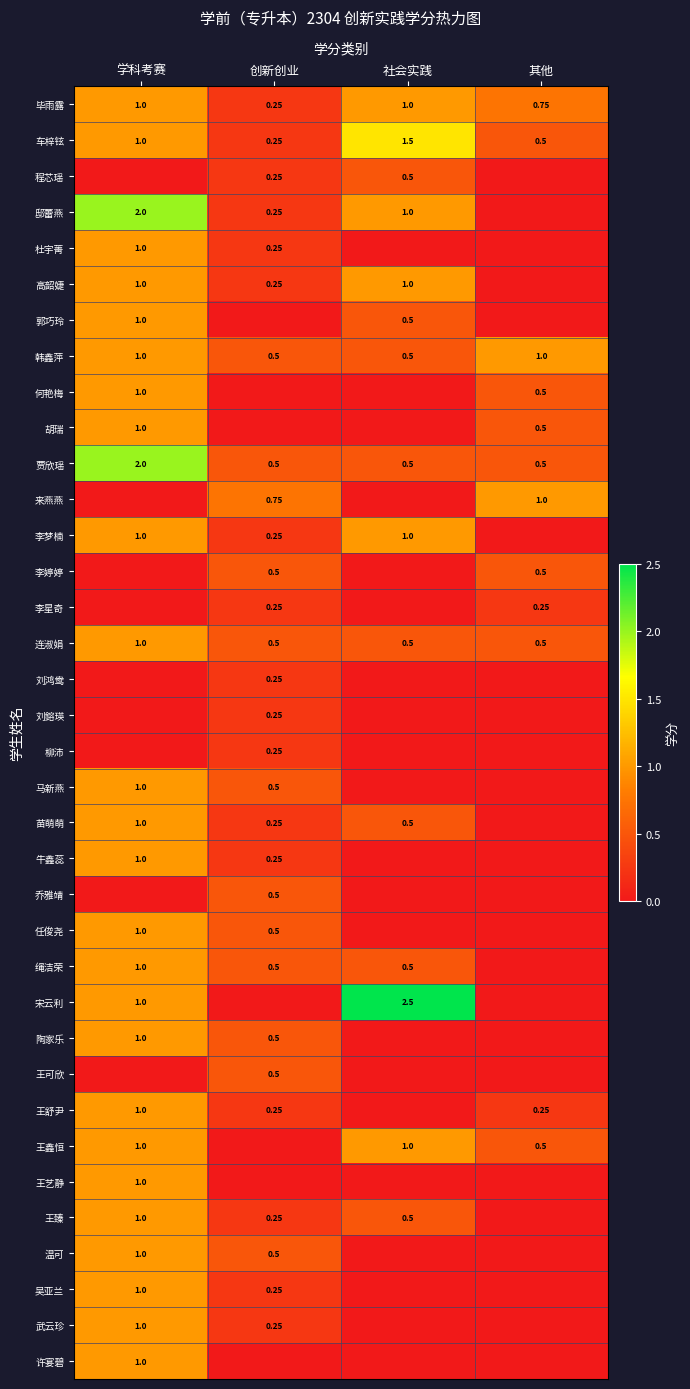

At how many categories does at least one series exceed 0?

4